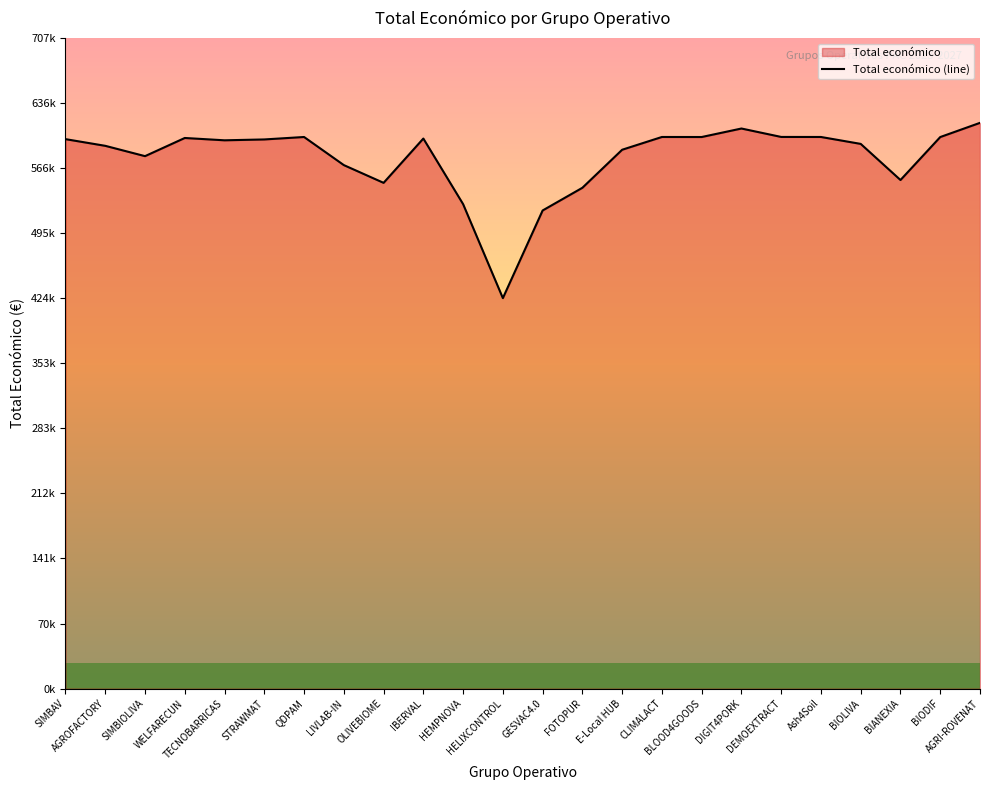

What is the average value?

577100